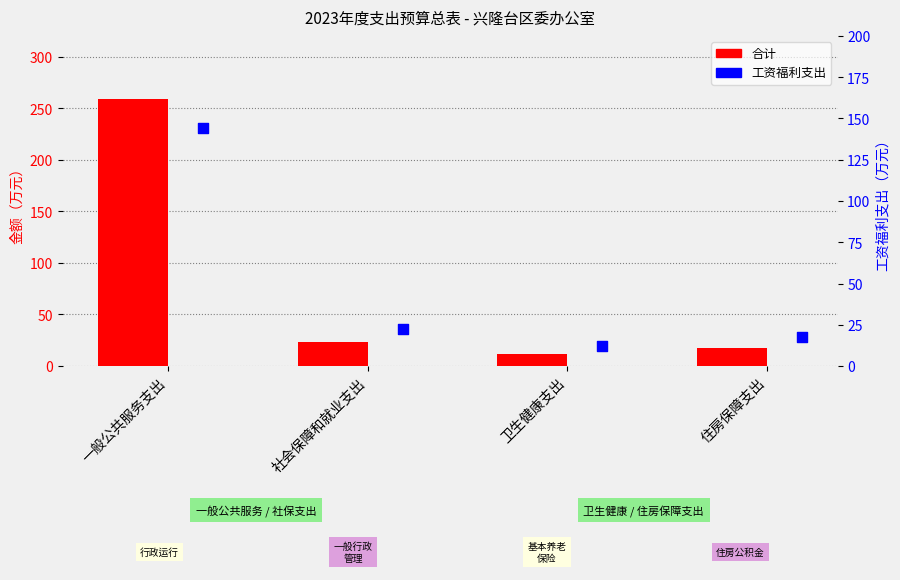

Which series reaches the maximum Y coordinate?

合计